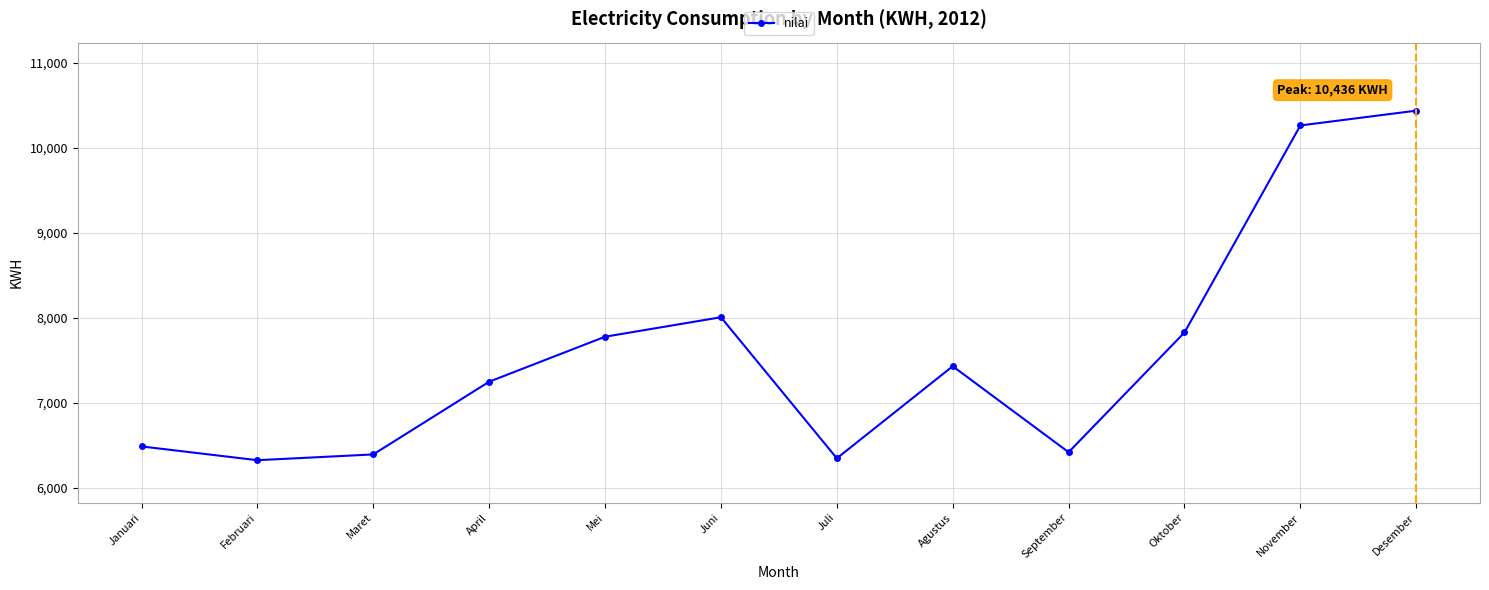

What is the maximum value shown in the chart?

10436